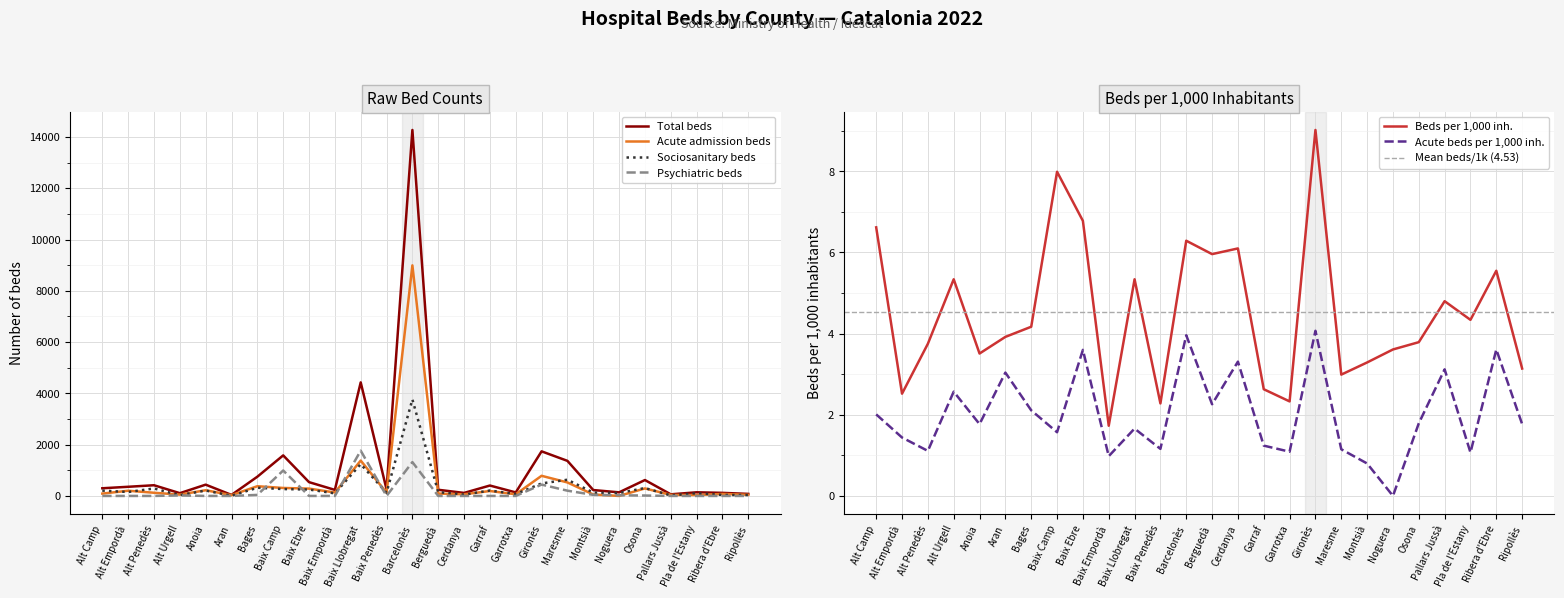

Does the chart display data point markers on the line(s)?

No